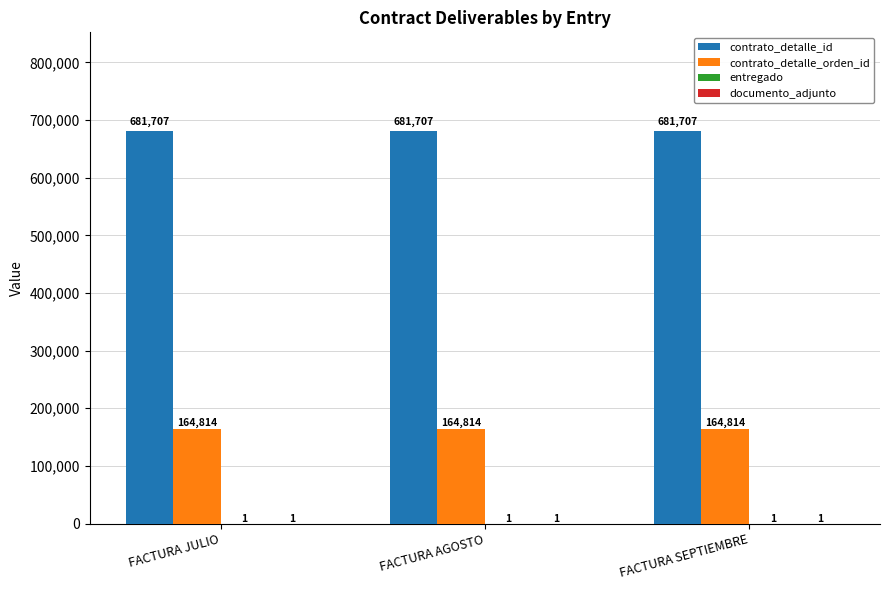

What is the greatest value displayed?

681707